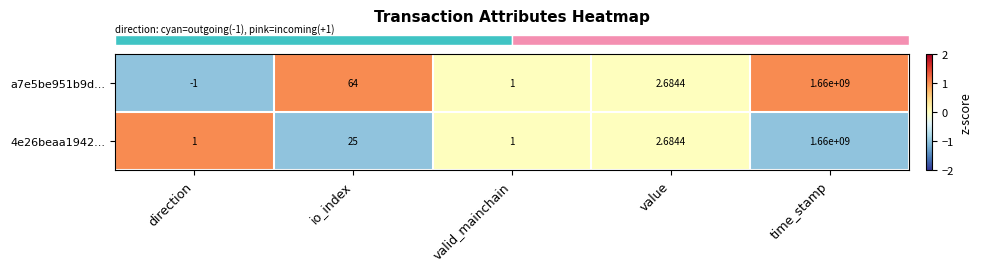

At which category does the chart reach its minimum across all series?

direction